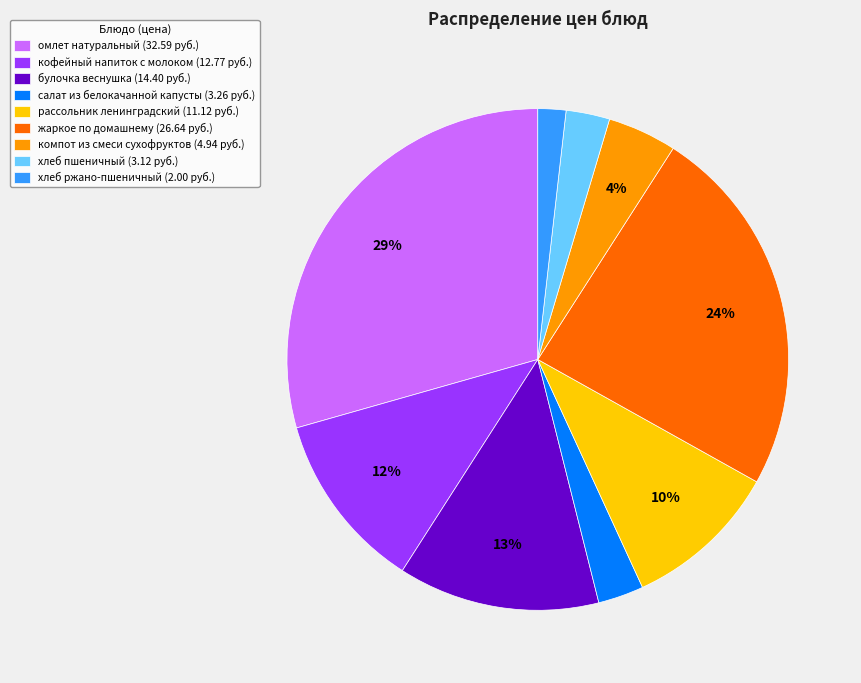

Which category has the smallest portion of the pie?

хлеб ржано-пшеничный